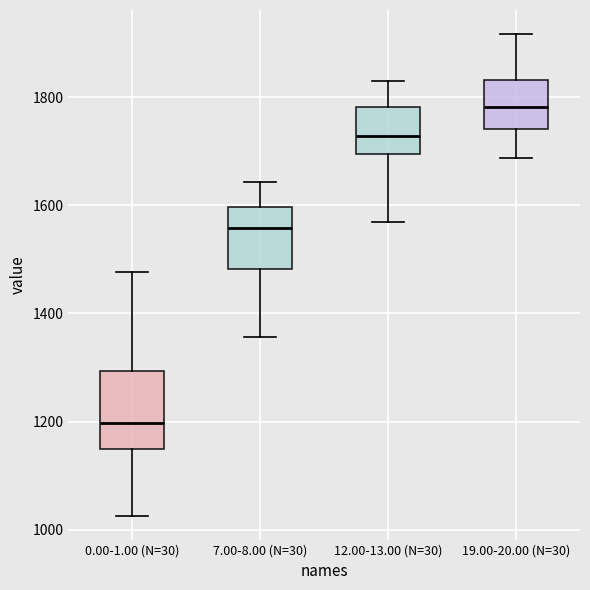

Comparing the boxes themselves (not the whiskers), which one is the tallest?

0.00-1.00 (N=30)